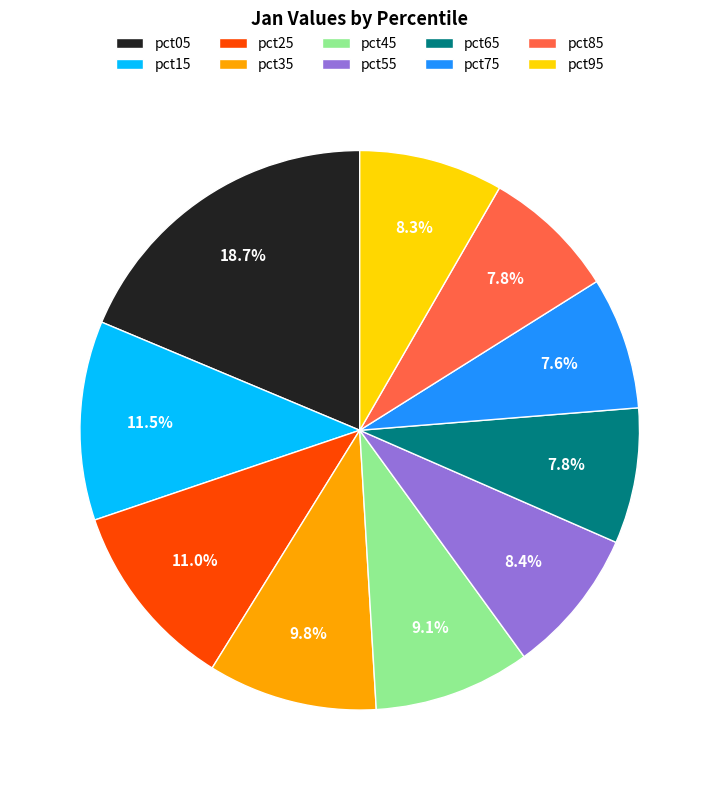

Is it true that pct95 is 8% of the pie?

True